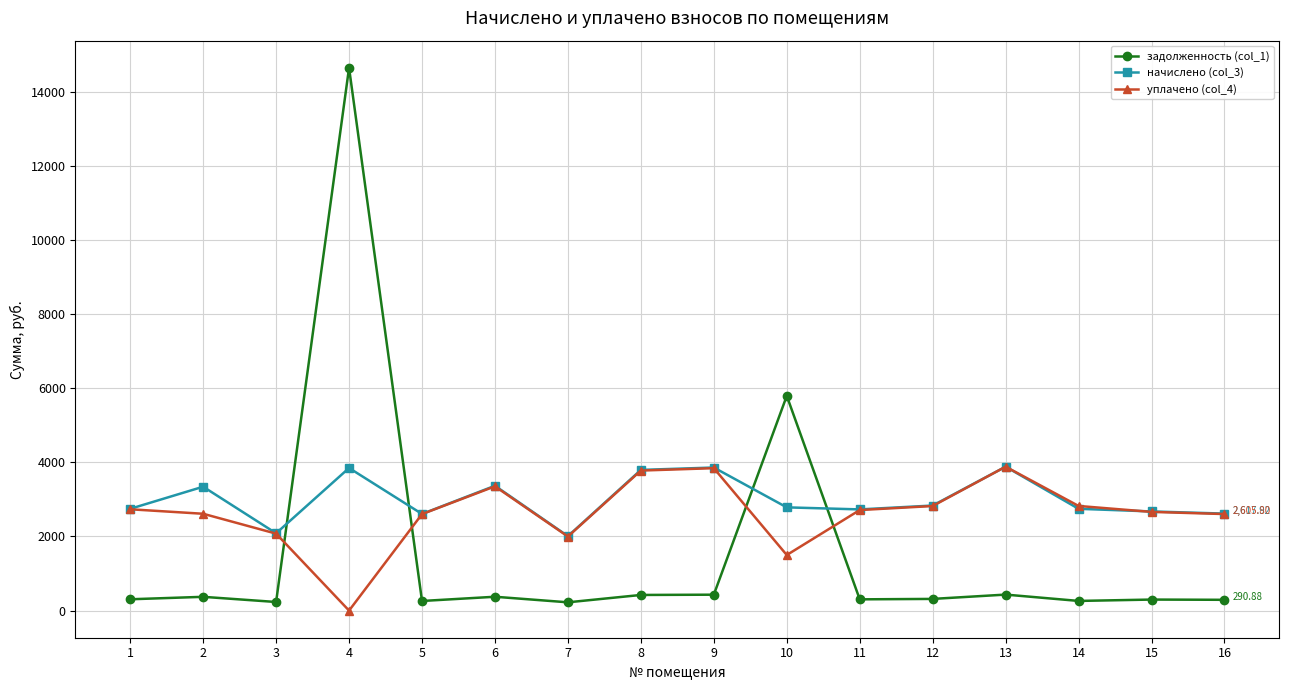

What is the sum of the задолженность (col_1) values at 12 and 13?

746.6